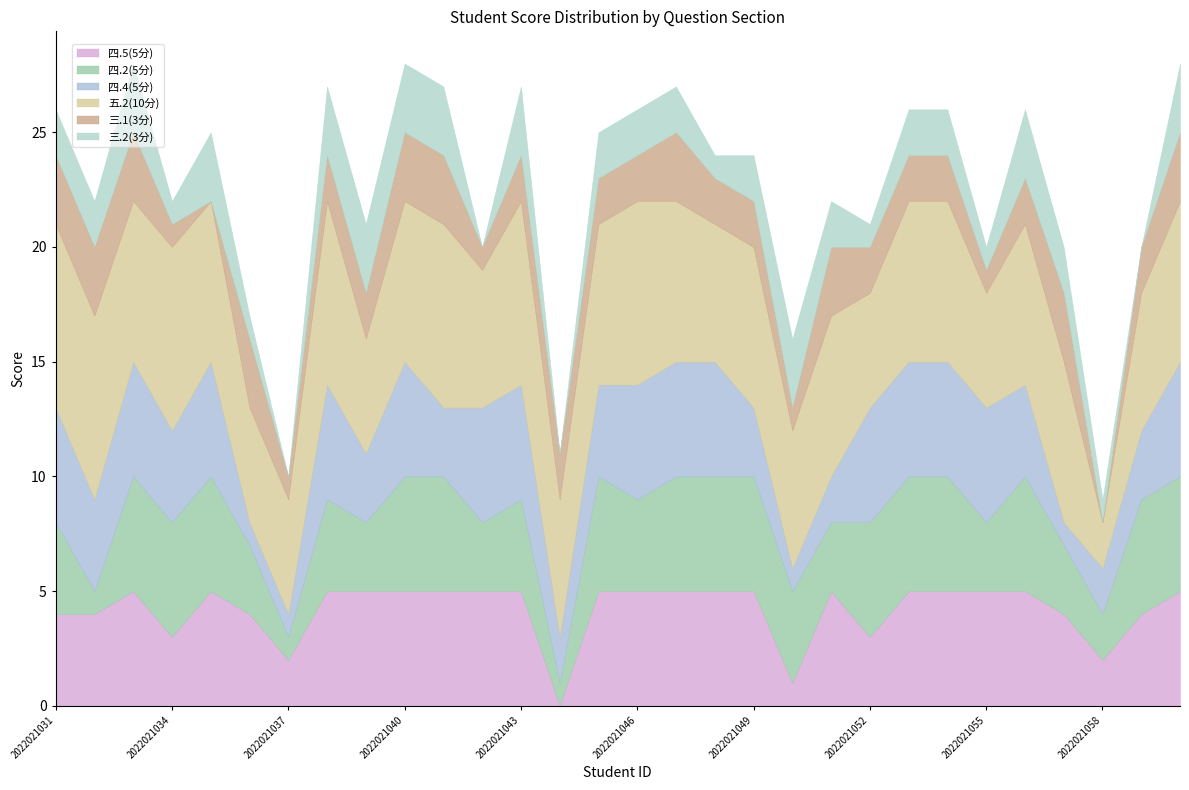

How many 四.5(5分) values are between 4 and 5?

24